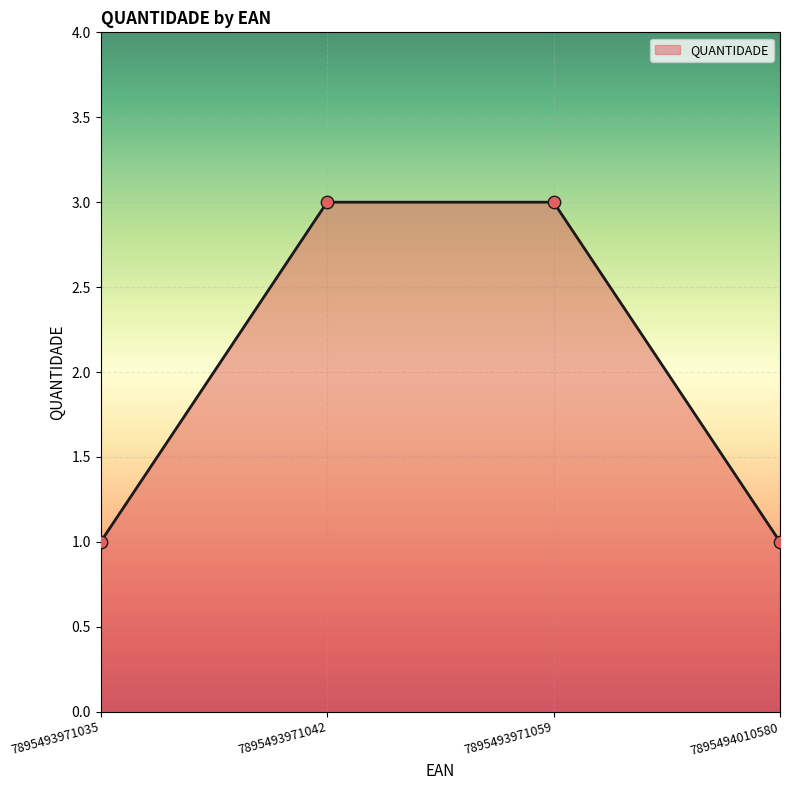

What is the ratio of the value at 7895493971059 to the value at 7895494010580?

3.0